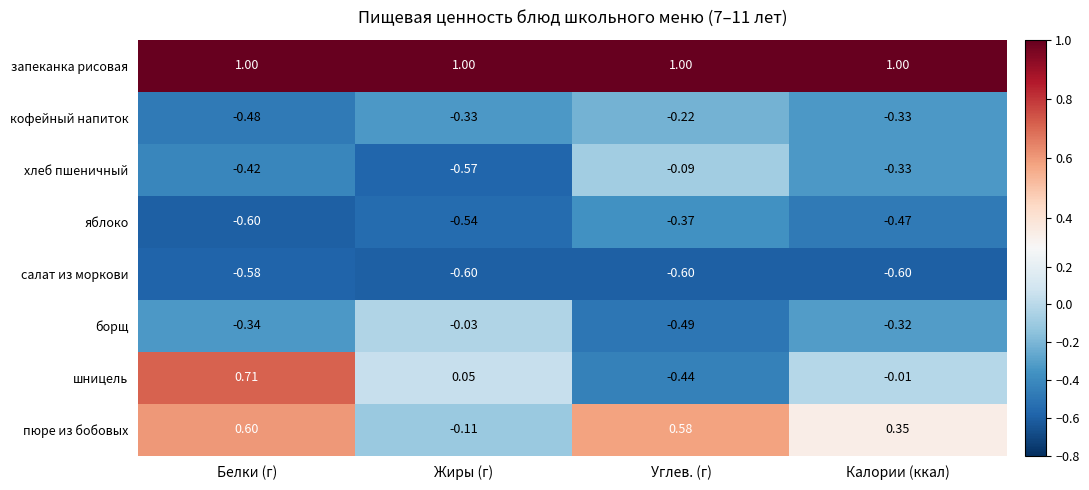

What is the minimum value shown in the chart?

-0.6